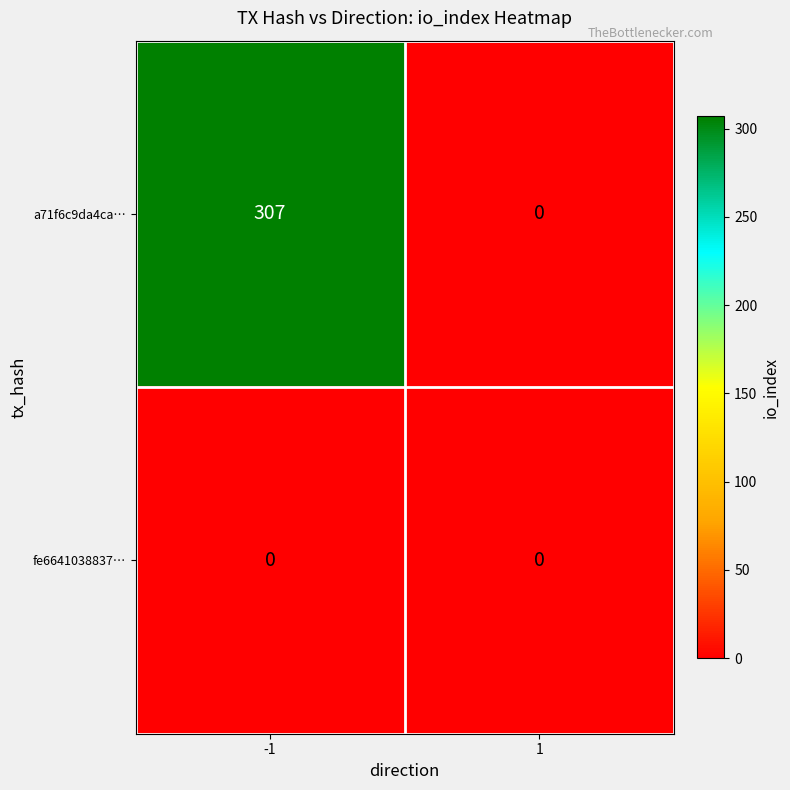

List the series in order of their overall mean, highest first.

a71f6c9da4ca…, fe6641038837…